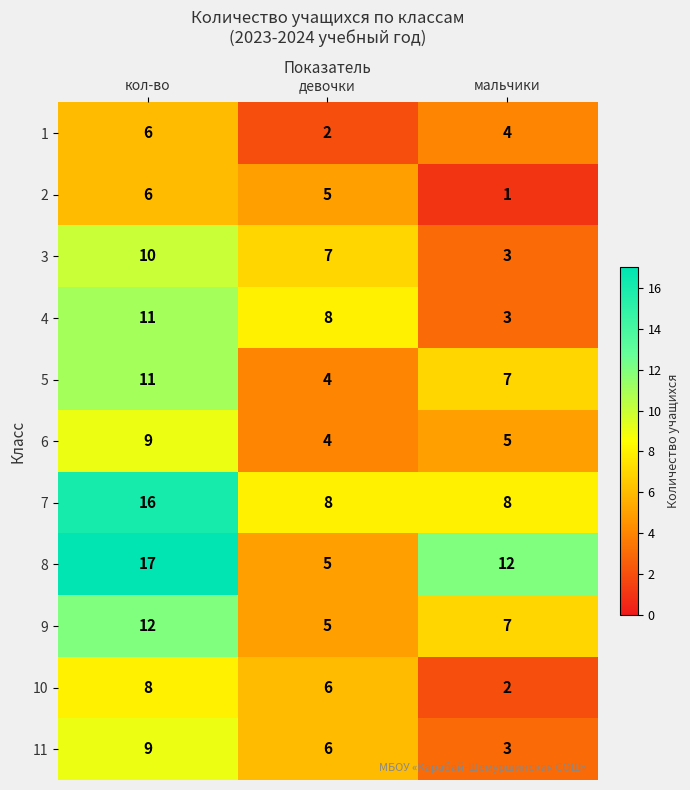

Count the 5 values in the range 4 to 11.

3